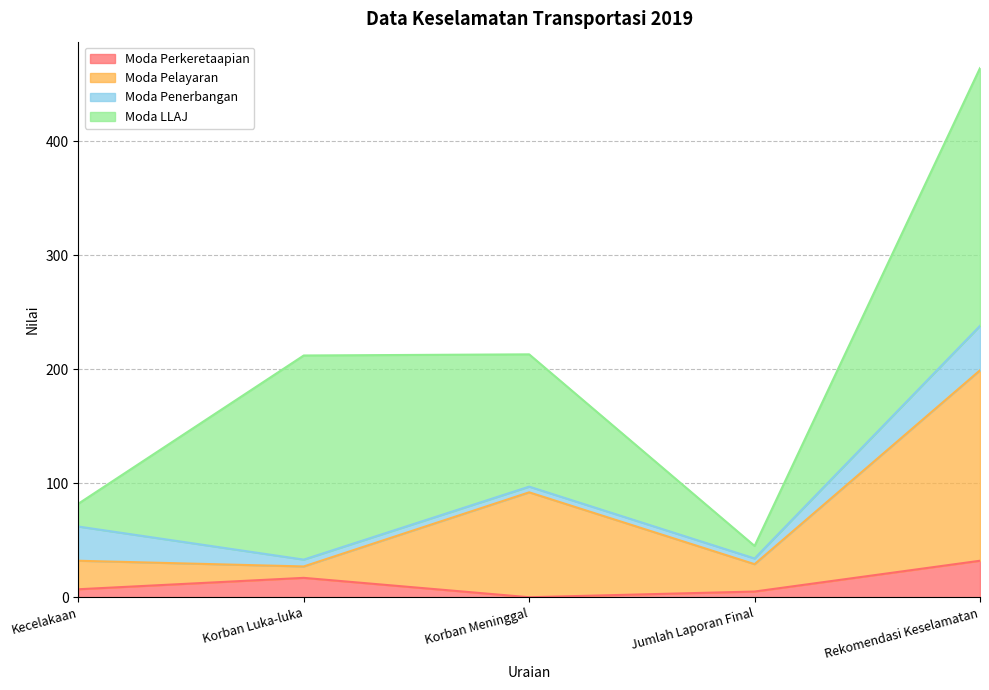

What are all the series names shown in the legend?

Moda Perkeretaapian, Moda Pelayaran, Moda Penerbangan, Moda LLAJ